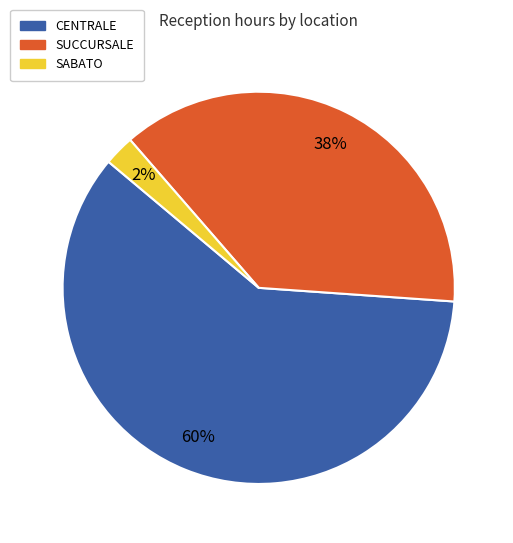

Approximately how many times larger is the value at CENTRALE compared to SUCCURSALE?

1.6